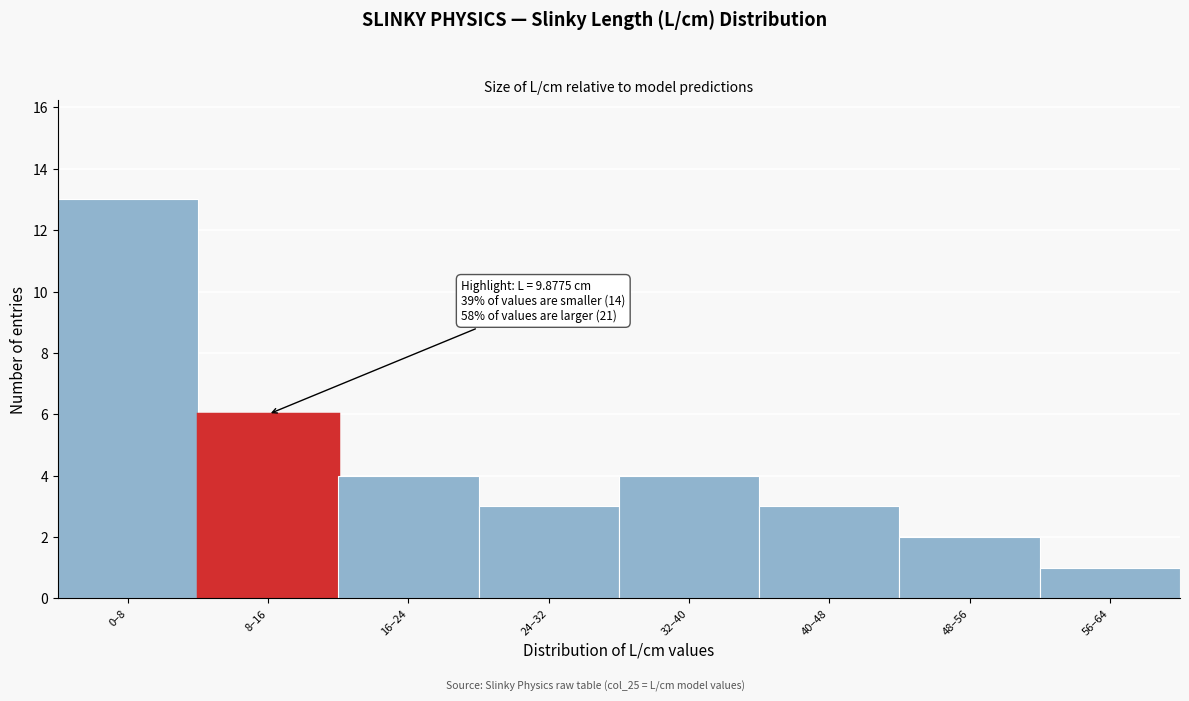

Reading left to right, transcribe all the data shown in this chart.

0–8=13	8–16=6	16–24=4	24–32=3	32–40=4	40–48=3	48–56=2	56–64=1